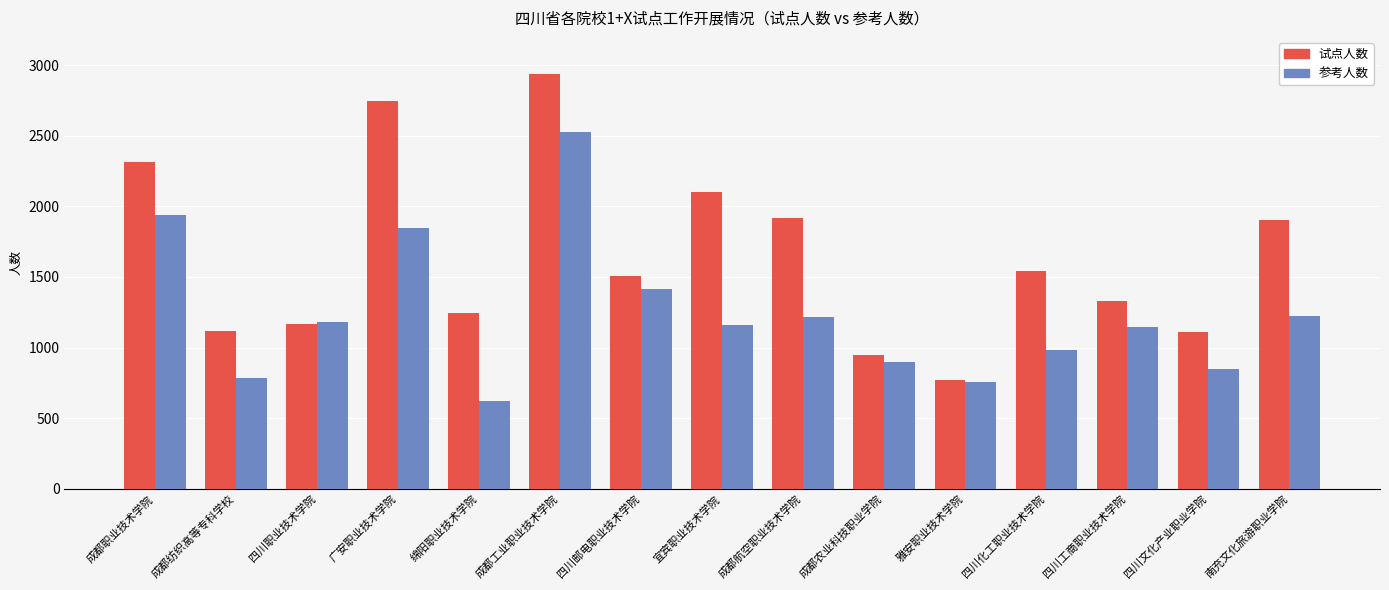

How many series are shown in this chart?

2